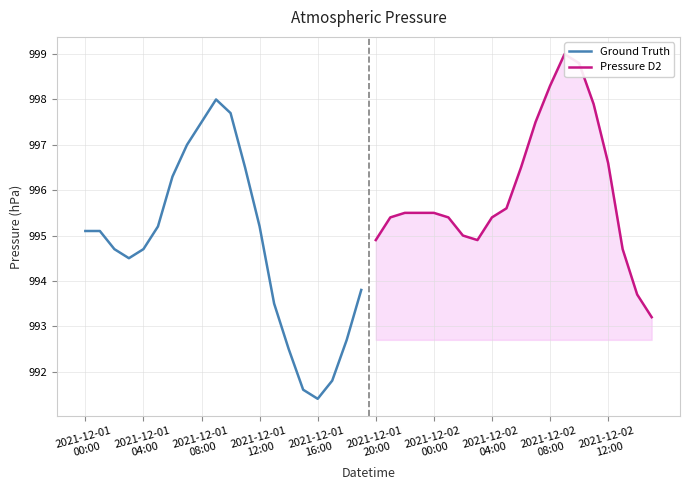

How many lines are shown in the chart?

2